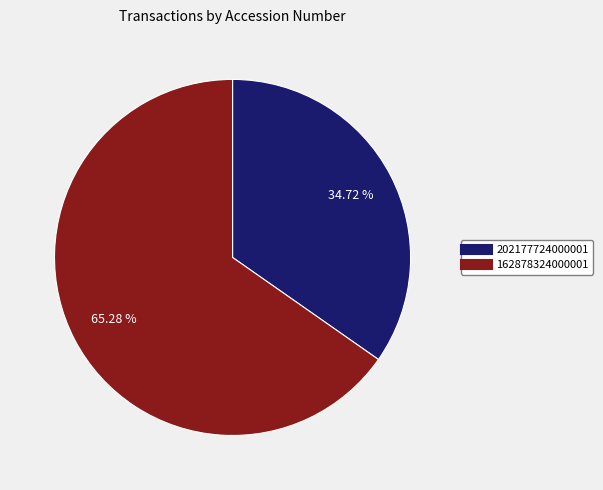

How many segments does this pie chart have?

2